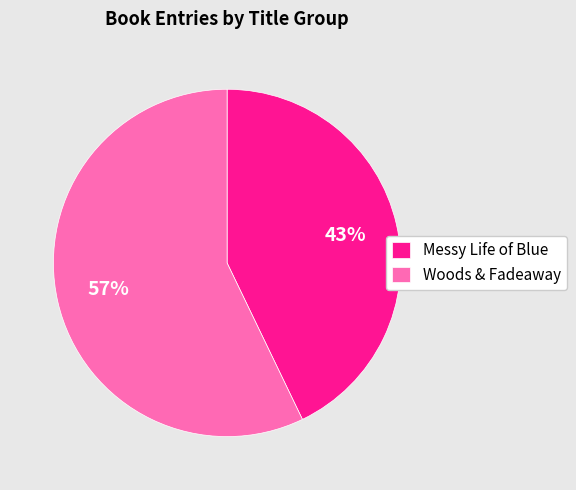

Is there a majority slice in this chart?

Yes